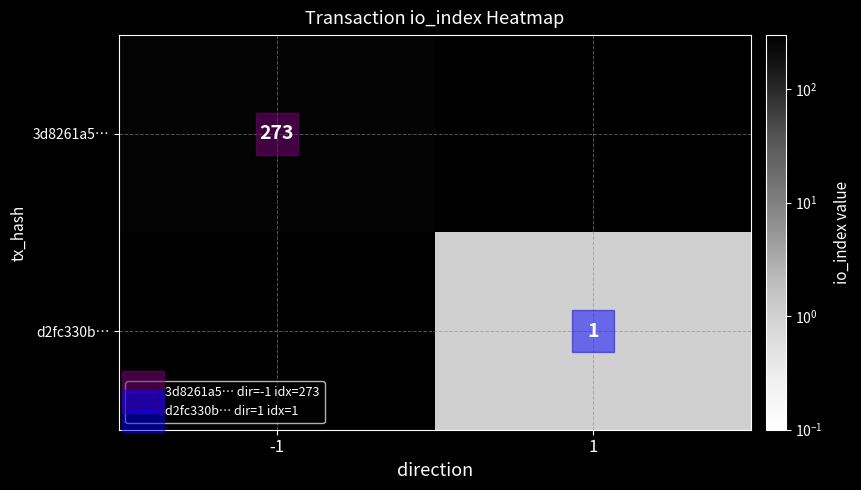

At which category does the chart reach its peak across all series?

-1